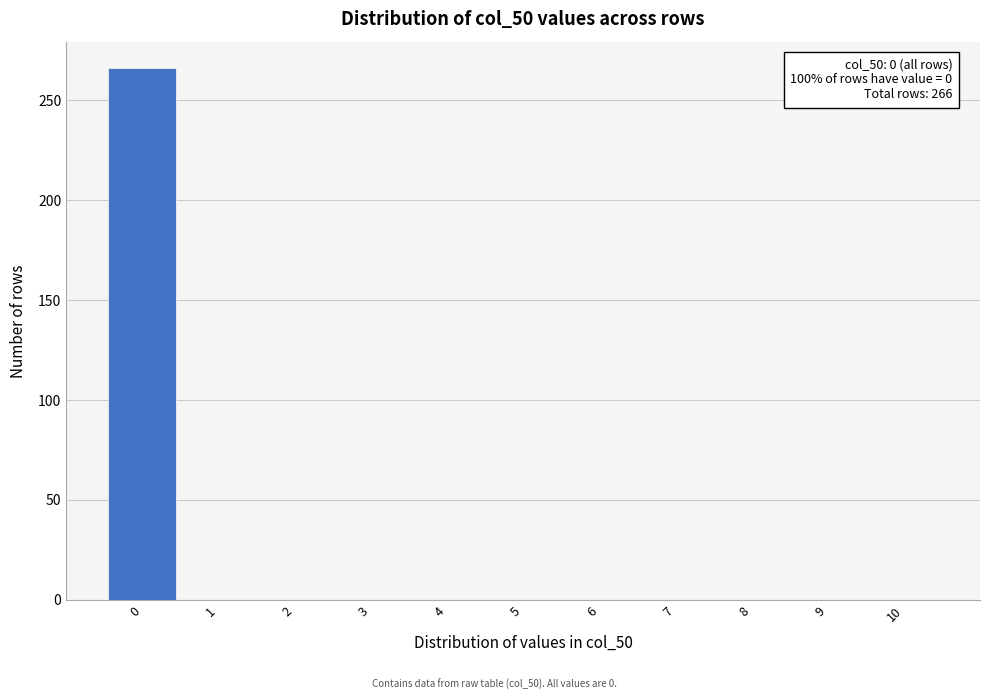

Over which range of the x-axis is the bar tallest?

-0.5 to 0.5